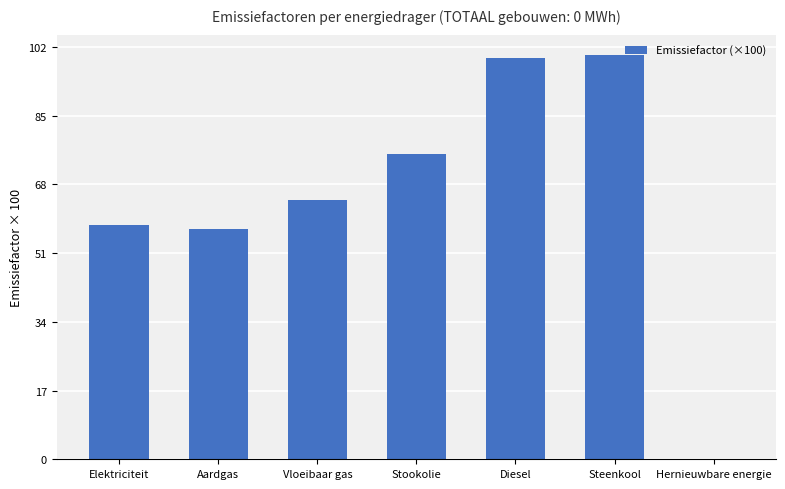

True or false: the data shows 100.0 at Steenkool.

True